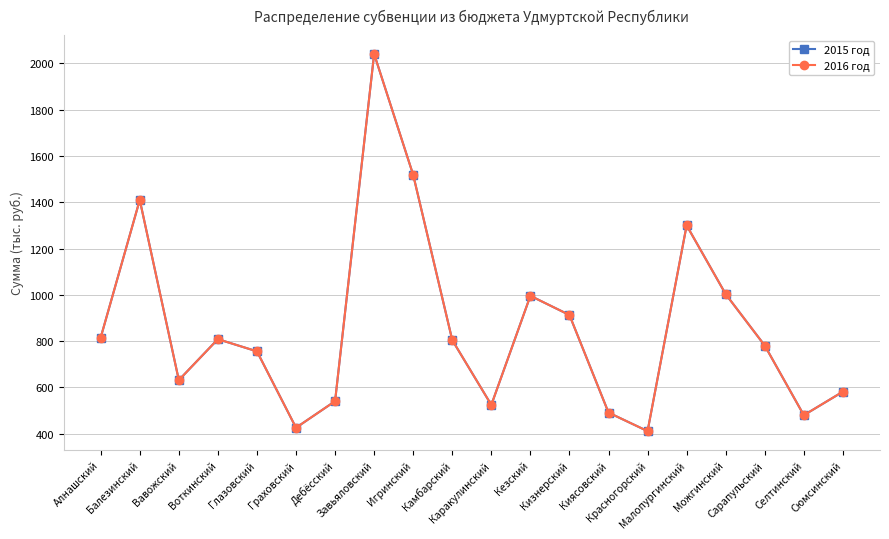

Does the chart have visible grid lines?

Yes